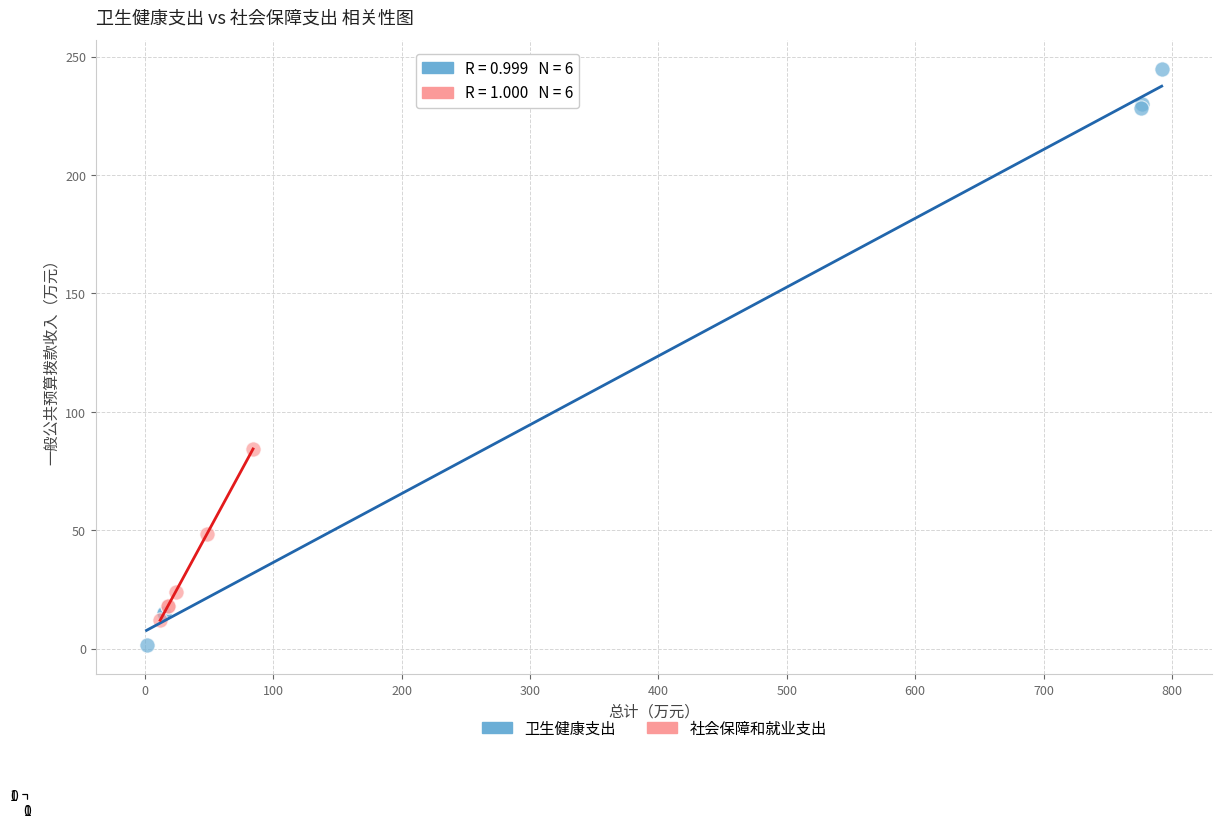

Which series has the largest Y range (max minus min)?

卫生健康支出